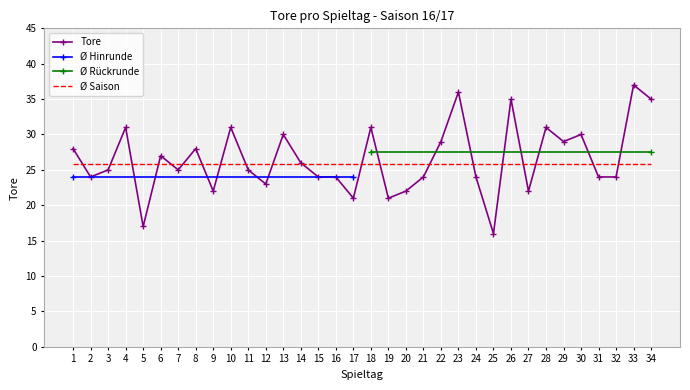

Is it true that the value at 29 is 11?

False